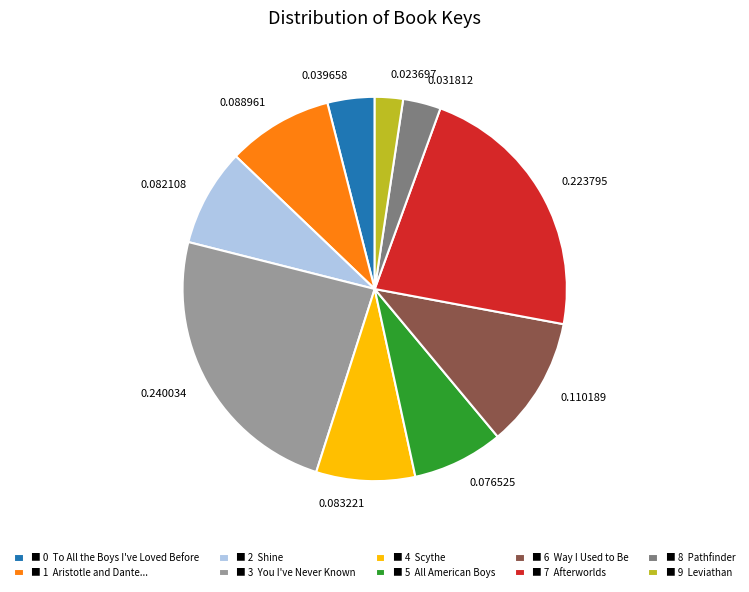

Does 0.088961 account for over 50% of the chart?

No